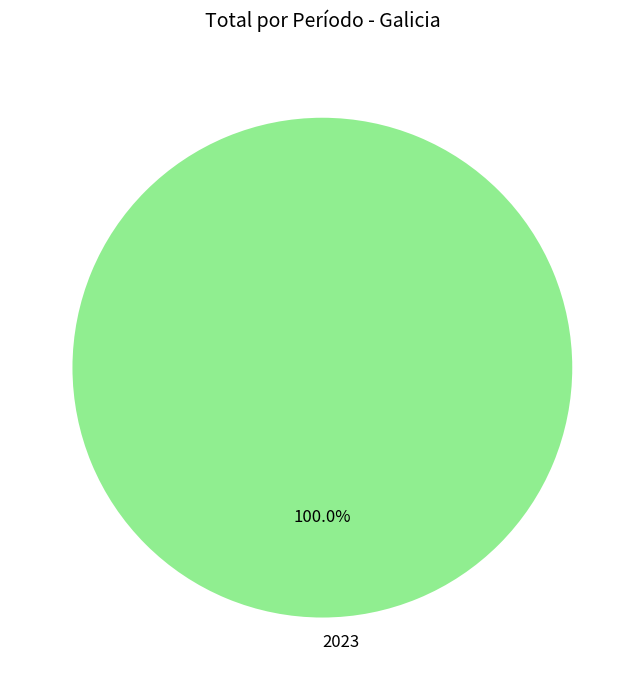

Does 2023 account for over 50% of the chart?

Yes